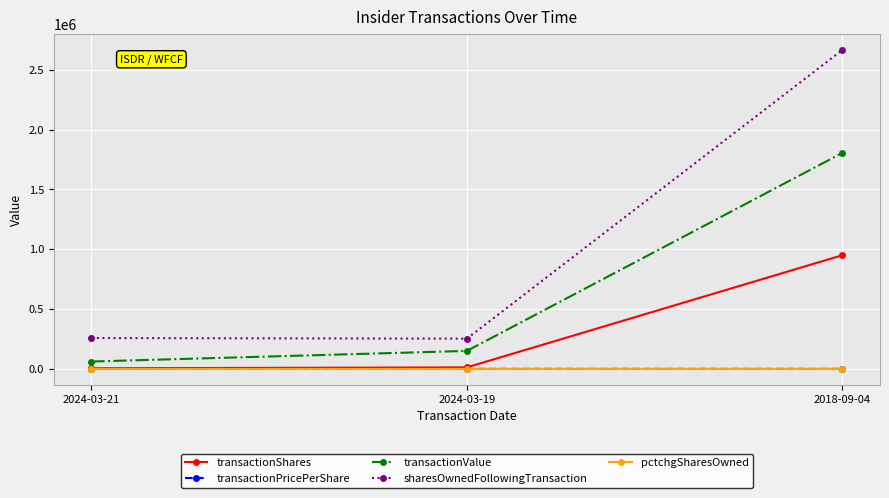

Which series has the largest range (max minus min)?

sharesOwnedFollowingTransaction